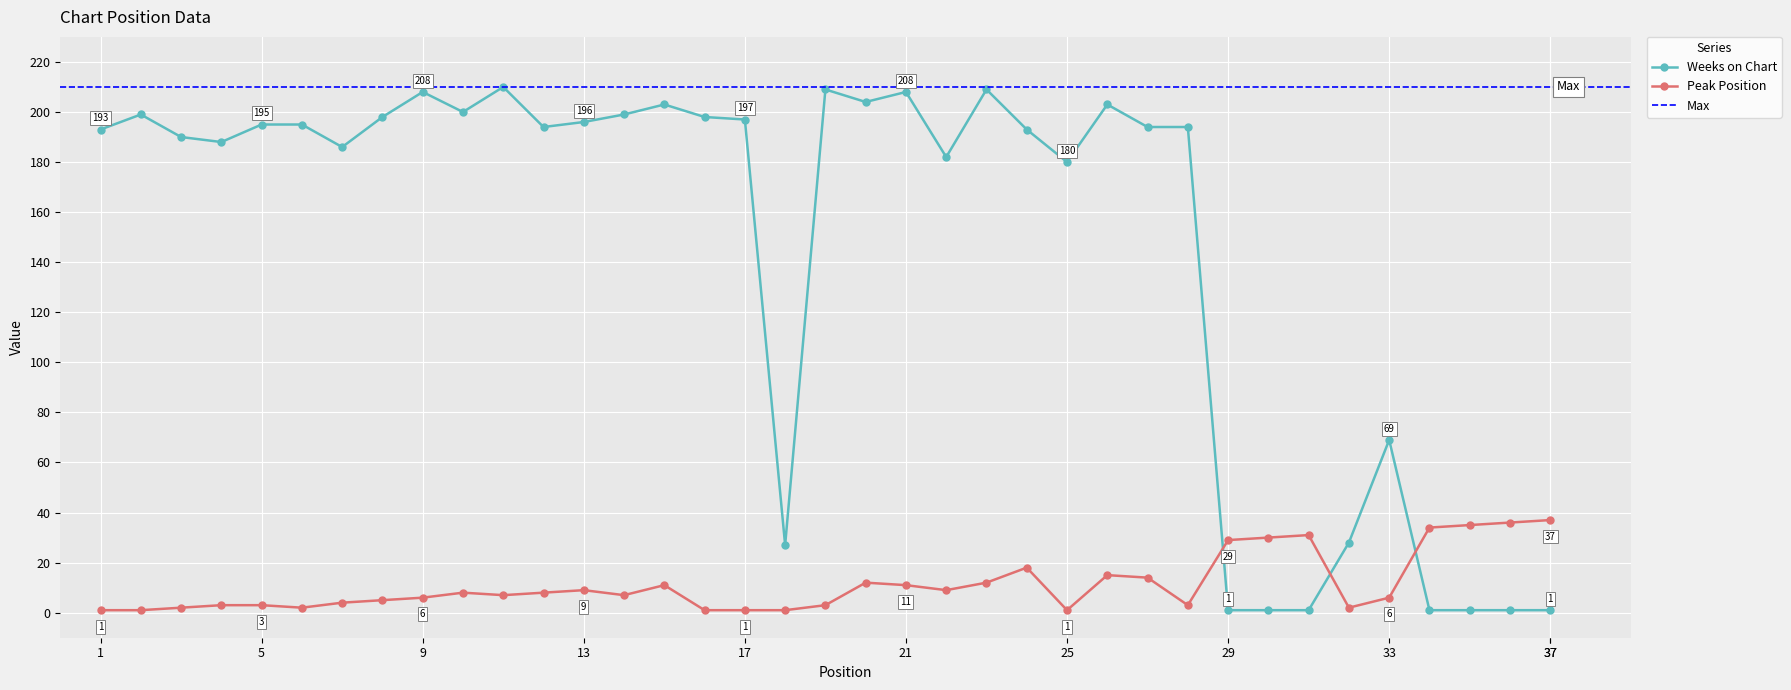

Which has a higher value, 6 or 30?

6